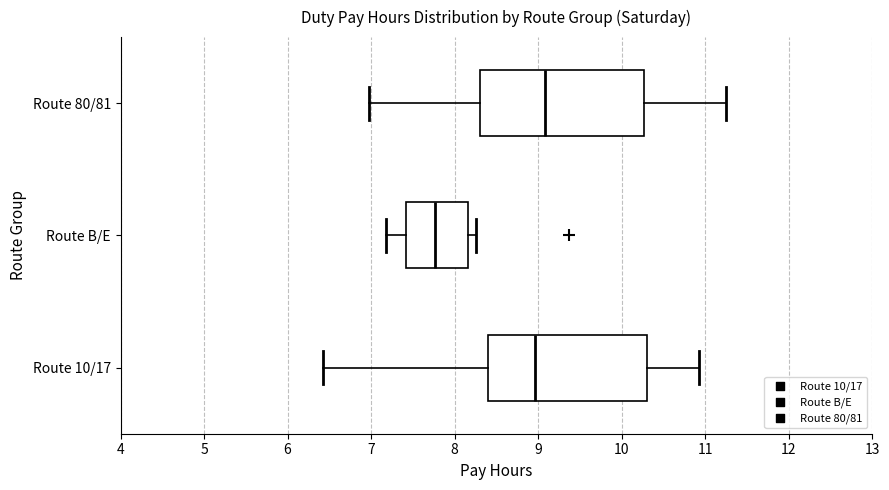

Where is the left edge of the box for Route B/E on the x-axis? The values are not printed on the chart, so give them approximately, as read against the axis.

7.4